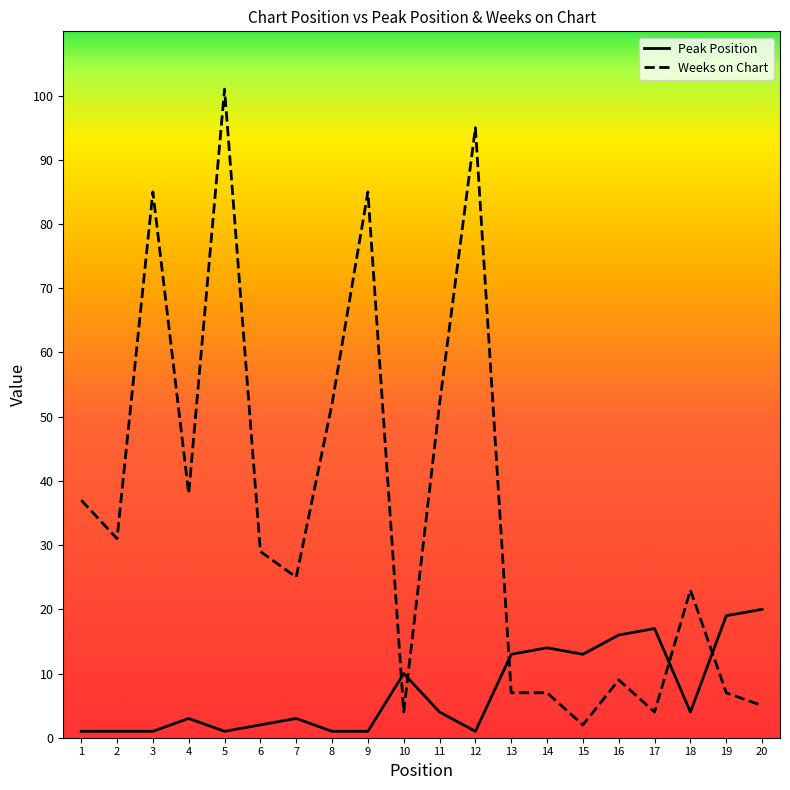

List the series in order of their overall mean, highest first.

Weeks on Chart, Peak Position